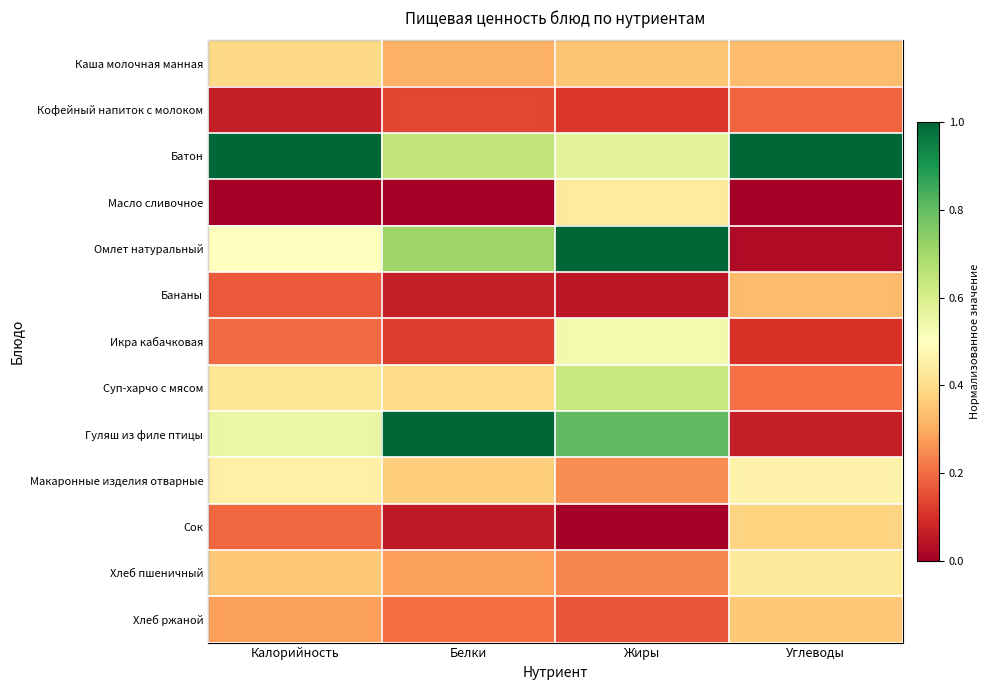

What is the spread (max minus min) of values at Жиры?

1.0